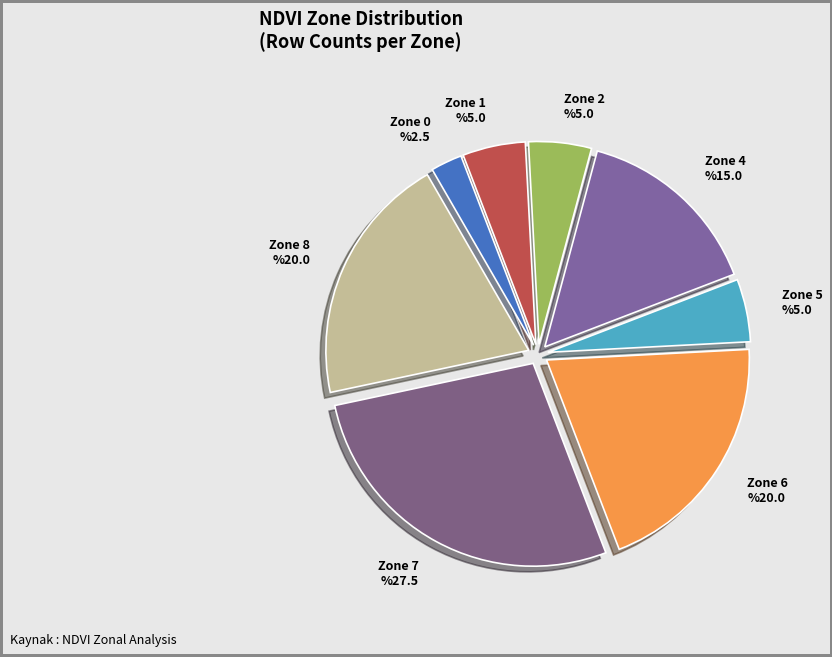

Which category has the biggest portion of the pie?

Zone 7